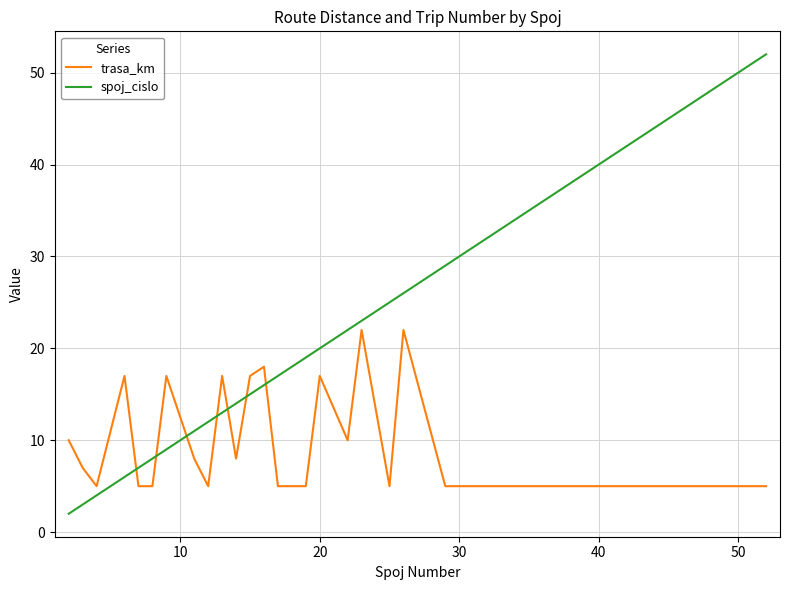

Which series has the largest total across all categories?

spoj_cislo